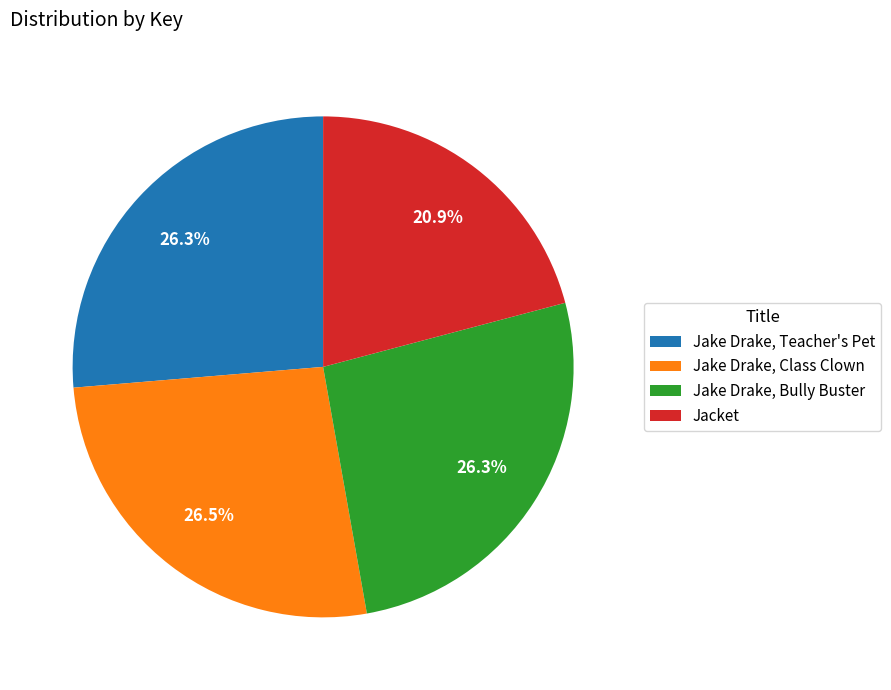

Is there a majority slice in this chart?

No